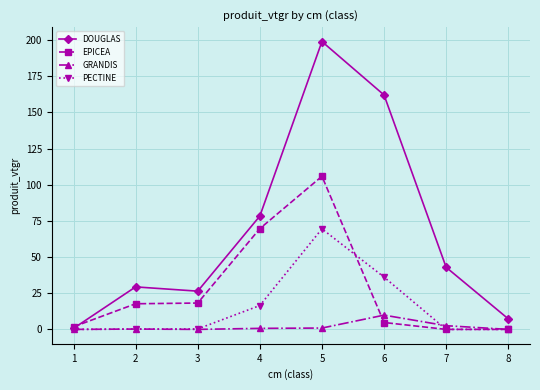

What are all the series names shown in the legend?

DOUGLAS, EPICEA, GRANDIS, PECTINE